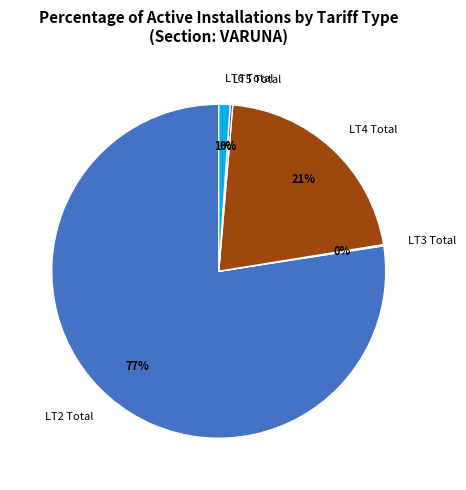

To the nearest percent, what portion does LT4 Total represent?

21%